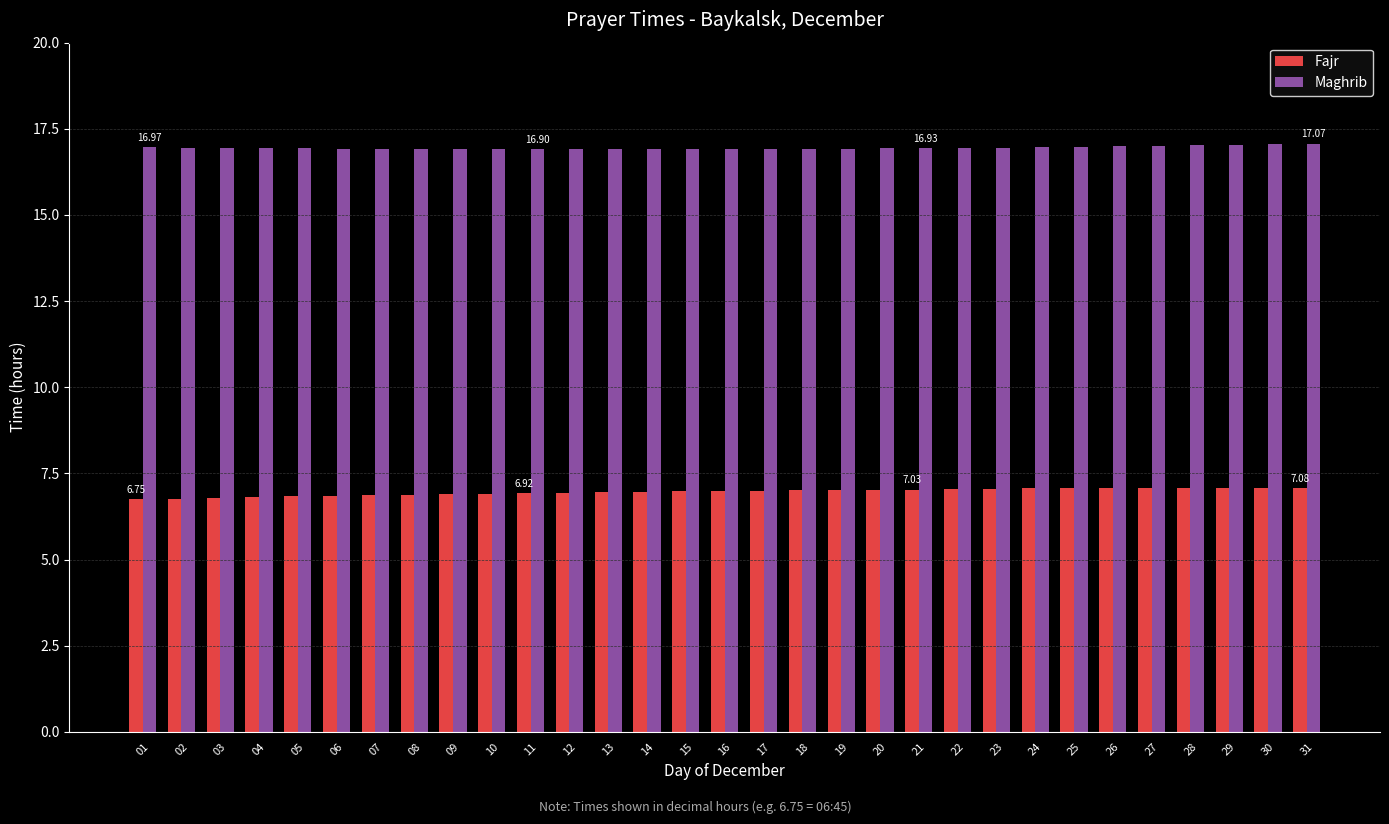

At how many categories does at least one series exceed 9?

31